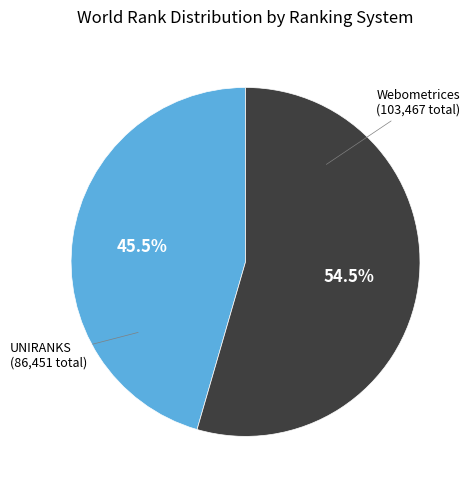

Is there any slice that represents more than half of the pie?

Yes